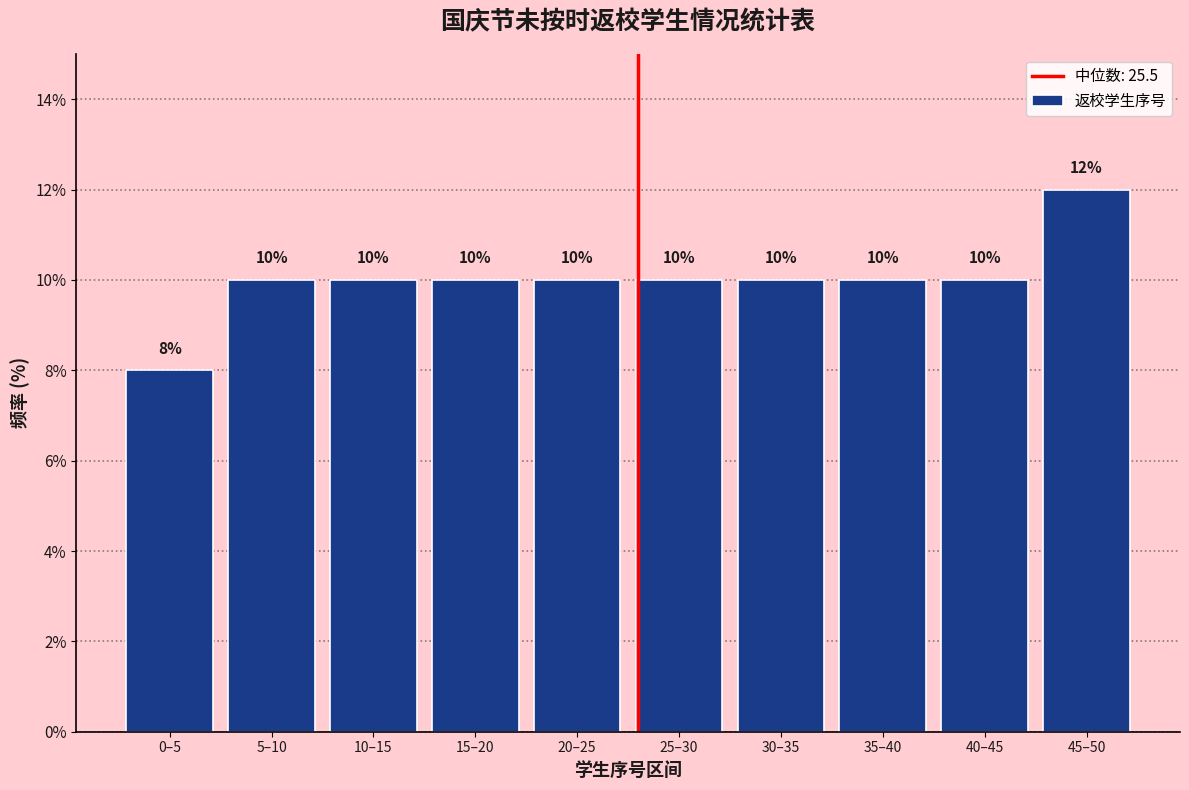

Reading left to right, extract all data points from this chart.

0–5=8	5–10=10	10–15=10	15–20=10	20–25=10	25–30=10	30–35=10	35–40=10	40–45=10	45–50=12